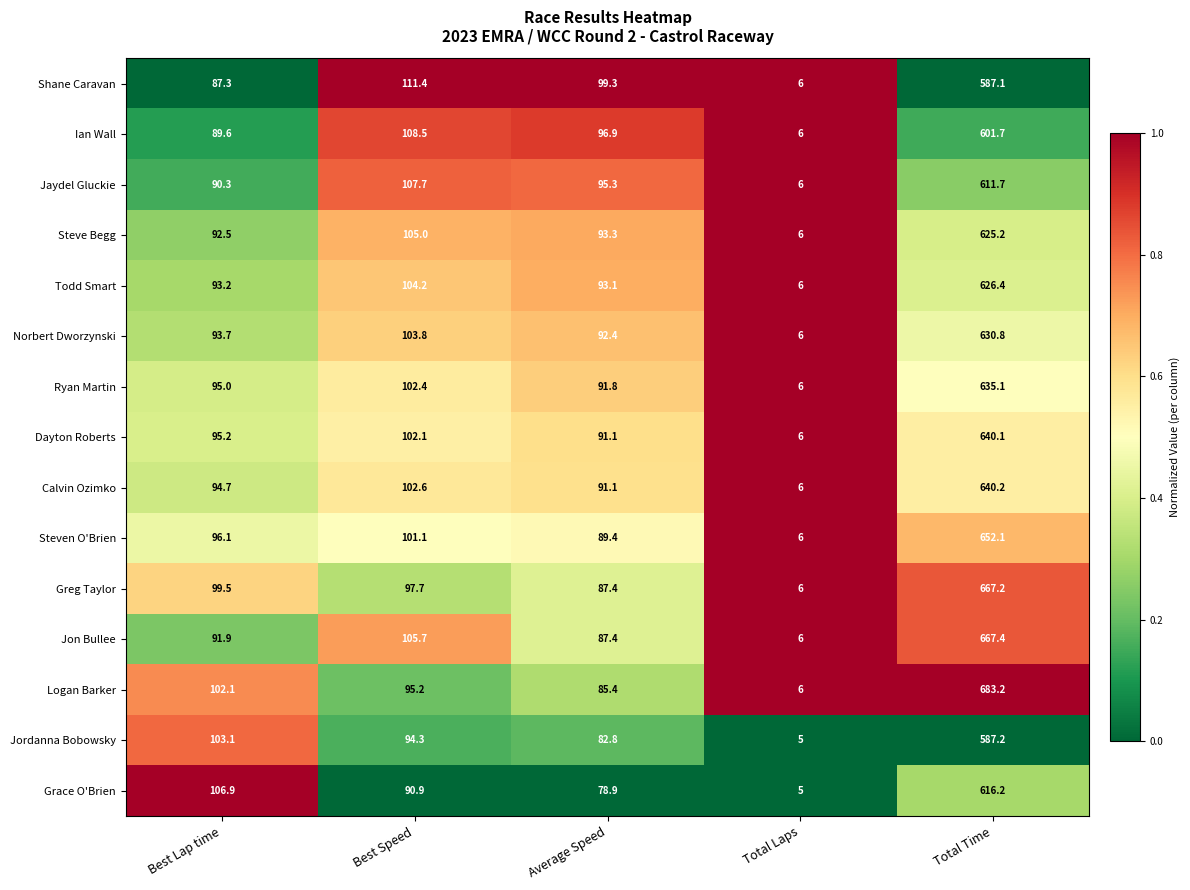

Between Best Speed and Total Time, which series saw the biggest shift?

Logan Barker